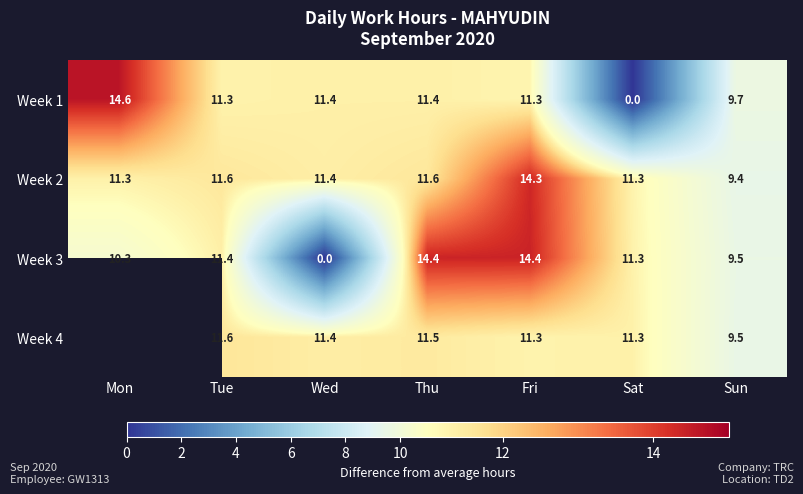

True or false: Week 1 has a value of 6.6 at Sat.

False